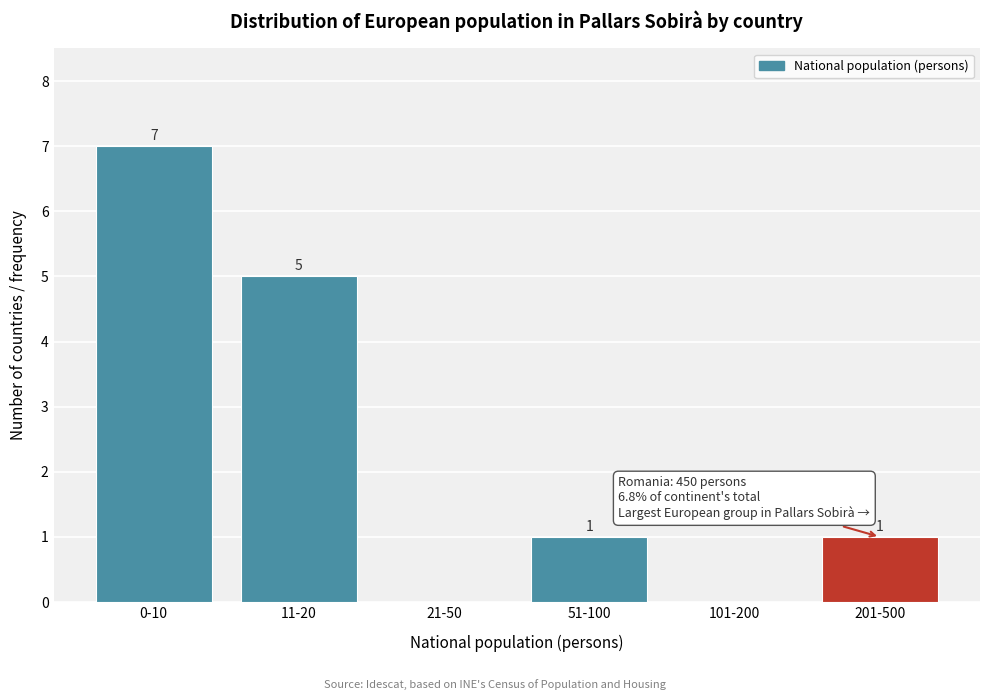

Reading left to right, list all the values displayed in this chart.

0-10=7	11-20=5	21-50=0	51-100=1	101-200=0	201-500=1